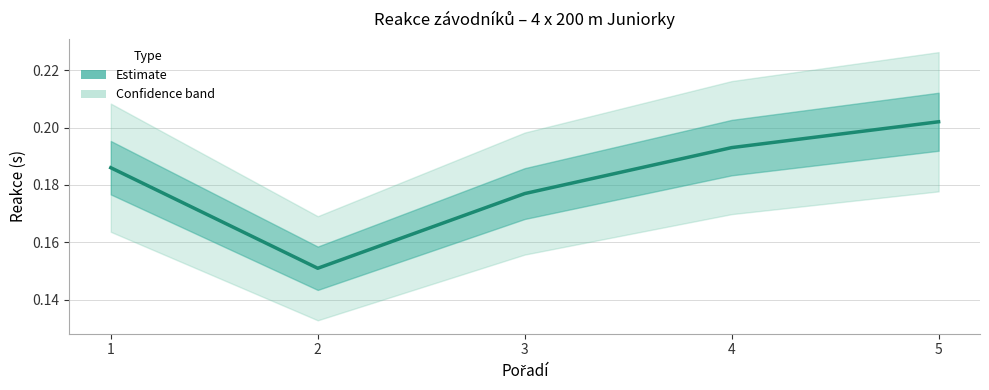

How many lines are shown in the chart?

1